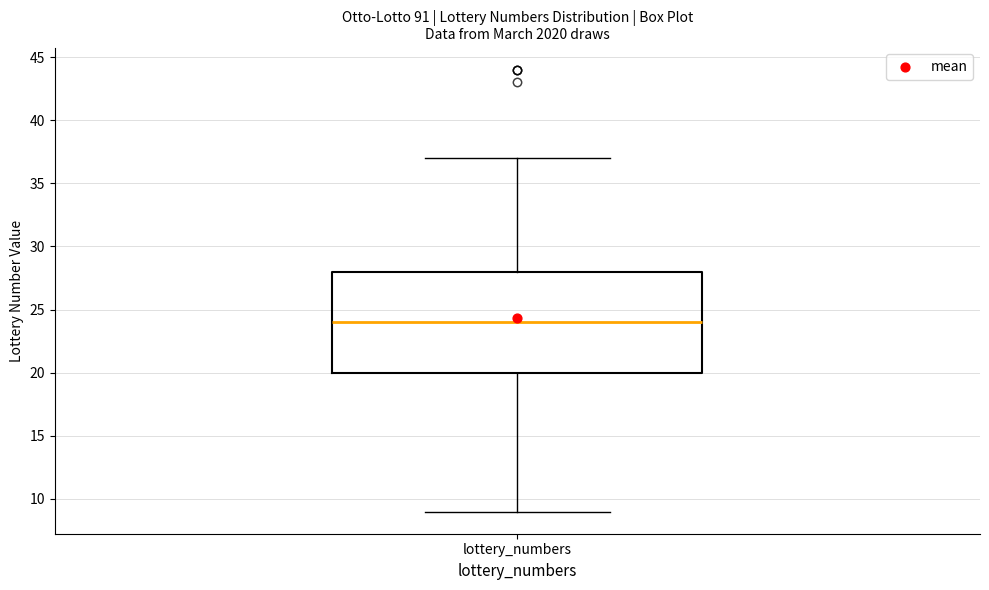

Read this box plot against the y-axis: the position of the median line, the range covered by the box, and the ends of both whiskers. The values are not printed on the chart, so give them approximately, as read against the axis.

median 24, box 20 to 28, whiskers 9 to 37